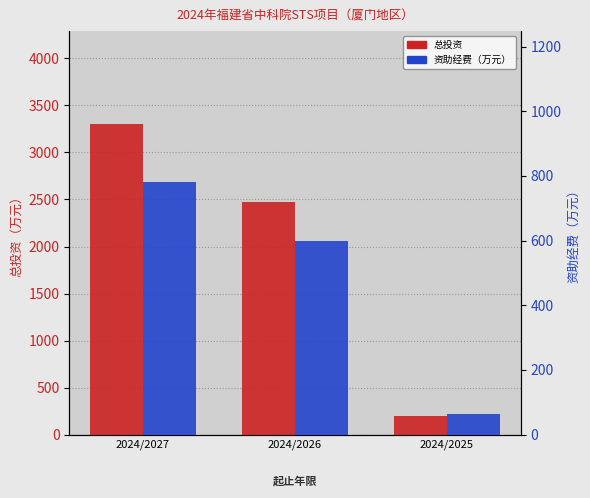

What are all the series names shown in the legend?

总投资, 资助经费（万元）